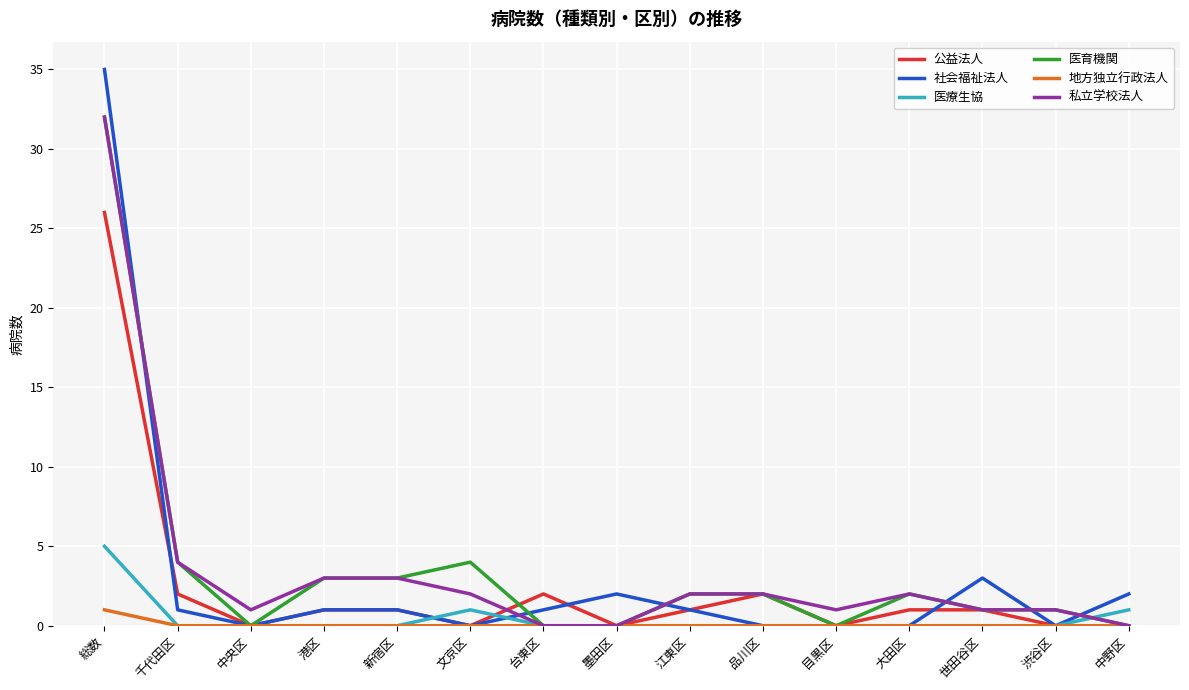

What value does the 医育機関 series have at 新宿区?

3